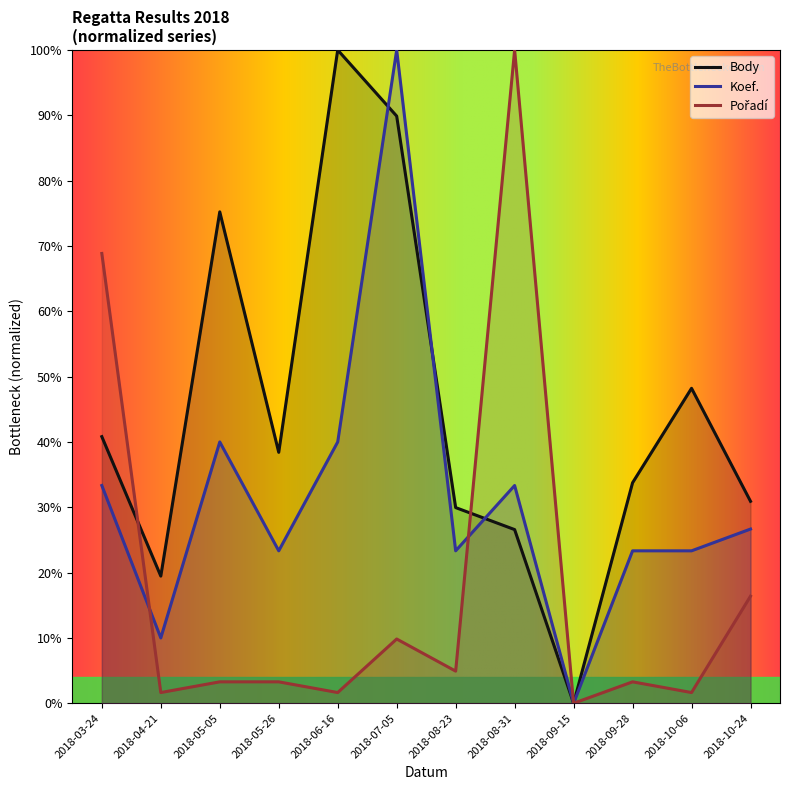

What is the average value of the Pořadí series?

0.2